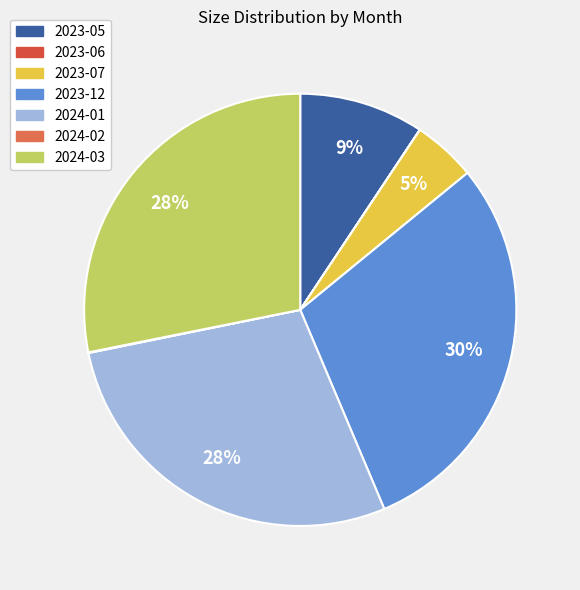

To the nearest percent, what is the average slice percentage?

14%